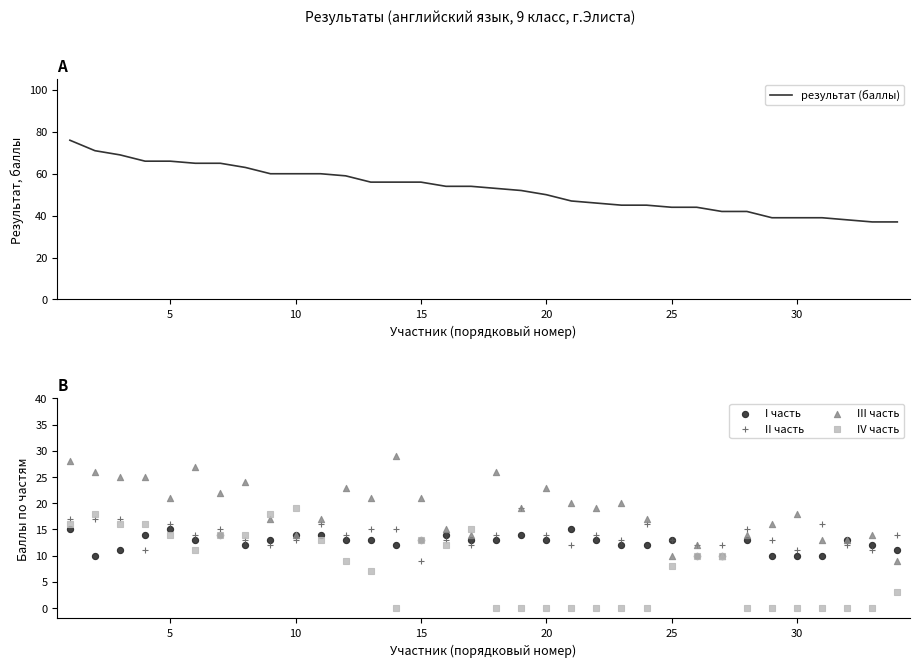

Which series has the largest total across all categories?

результат (баллы)